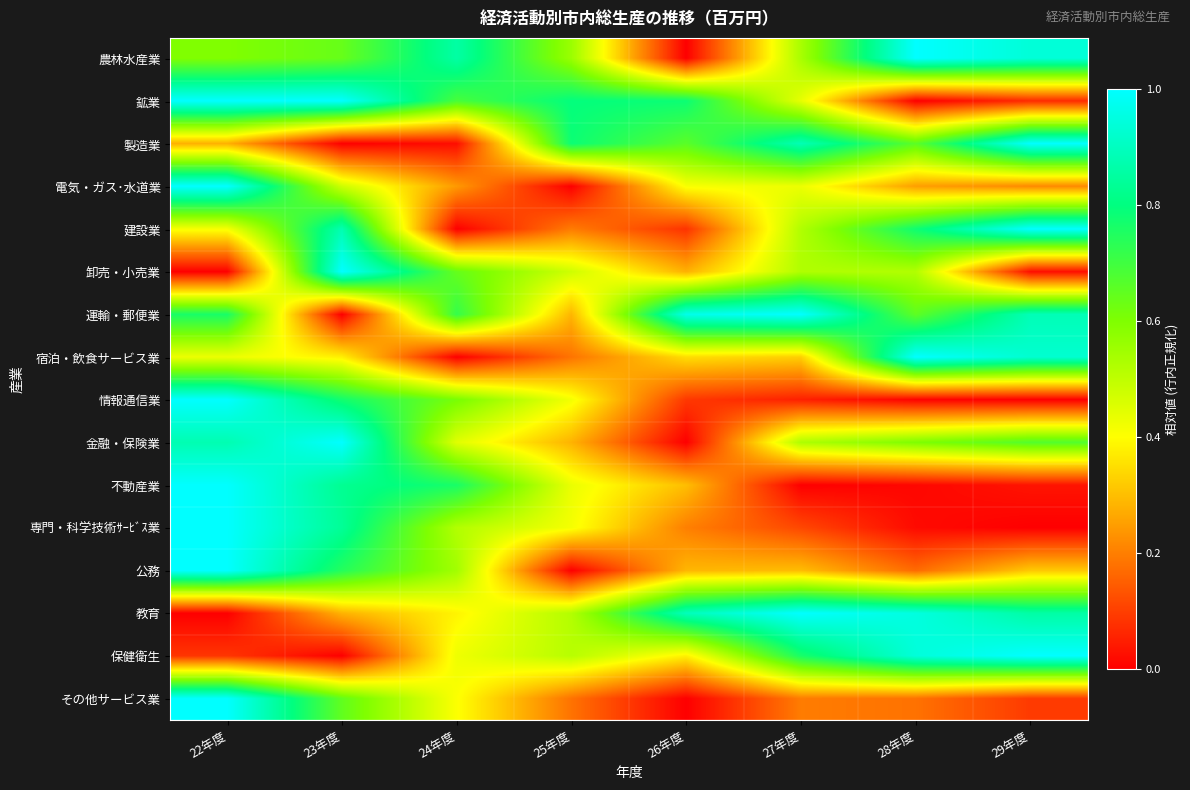

Which has a higher value, 27年度 or 28年度?

28年度